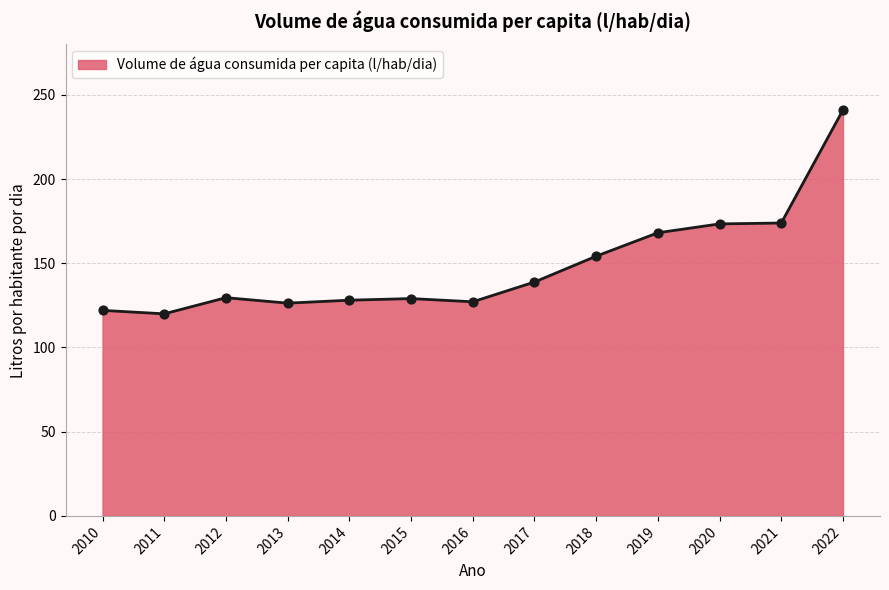

What is the change in value from 2015 to 2018?

+25.2